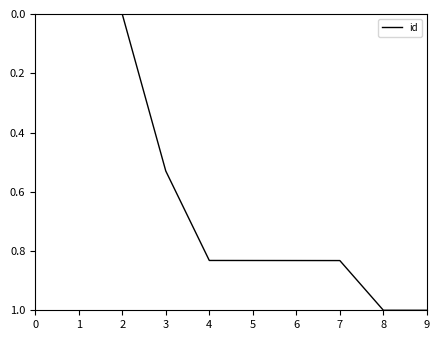

How many lines are shown in the chart?

1